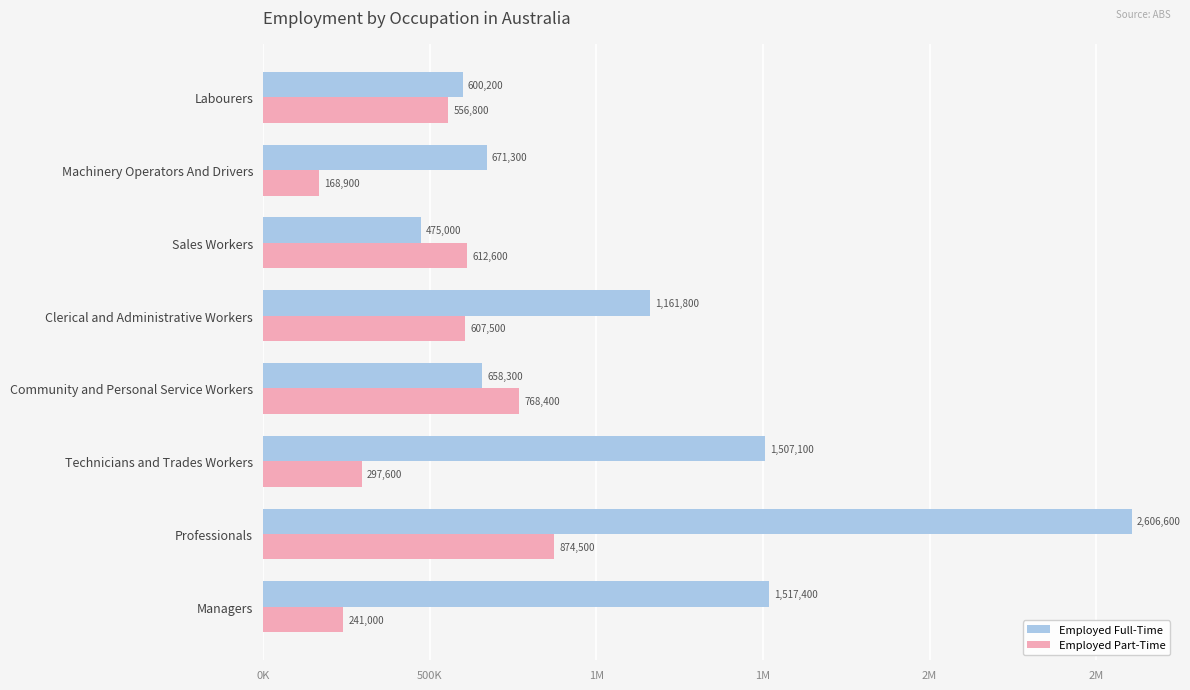

What are all the series names shown in the legend?

Employed Full-Time, Employed Part-Time